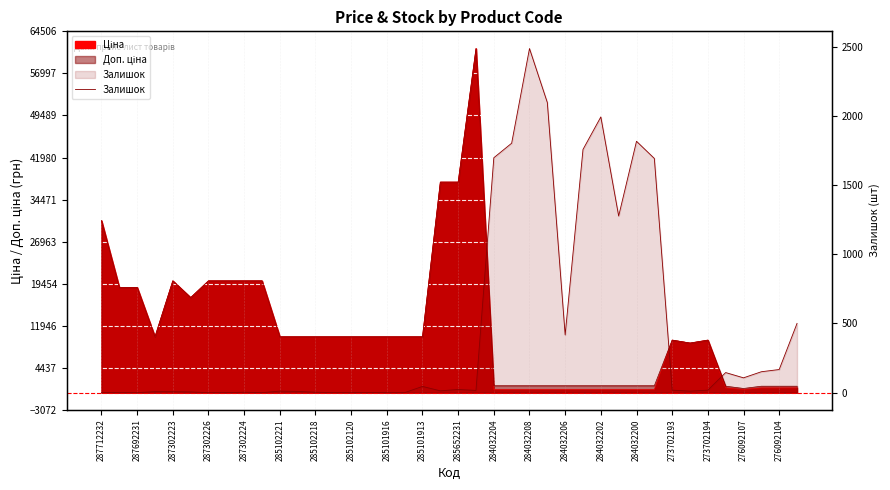

At which category does the chart reach its minimum across all series?

287712232